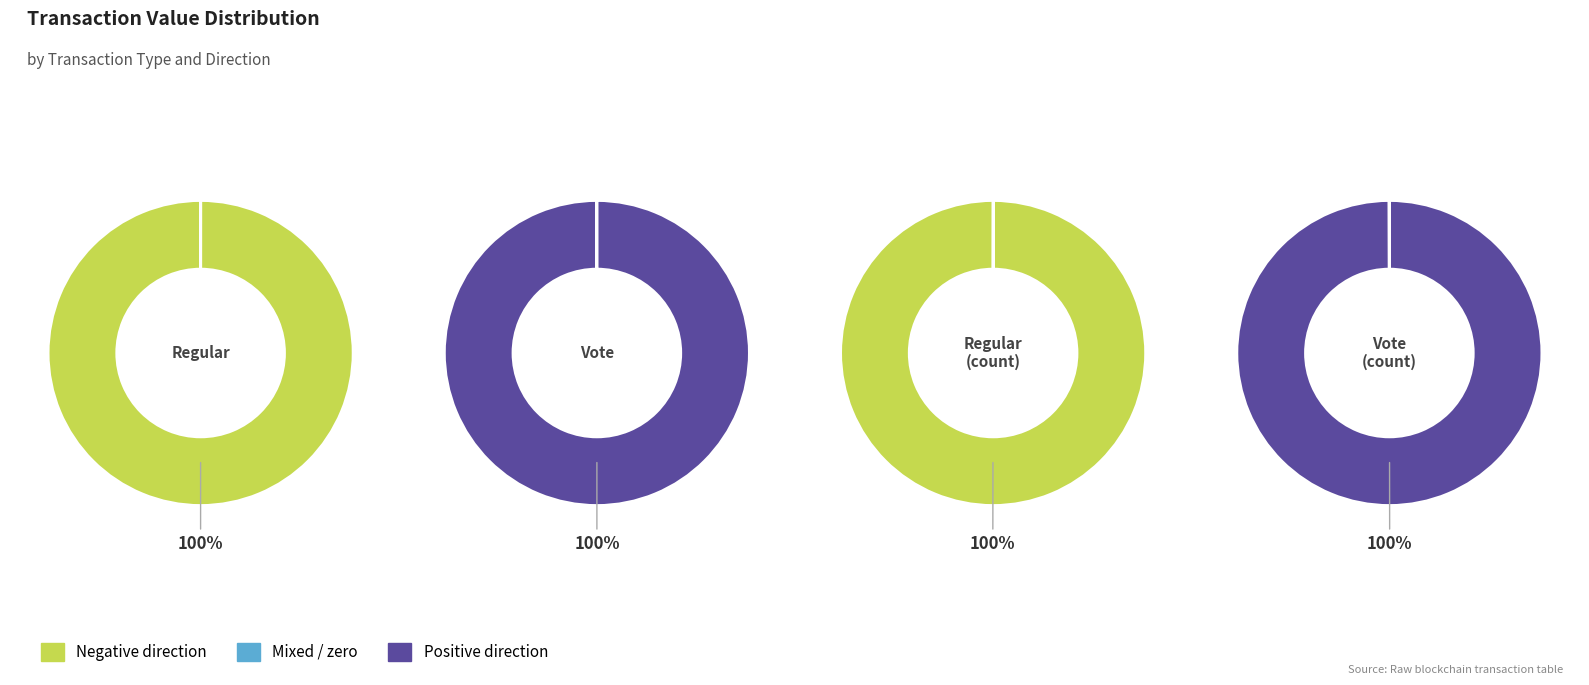

Do 3 and 2 together represent more than half of the pie?

Yes